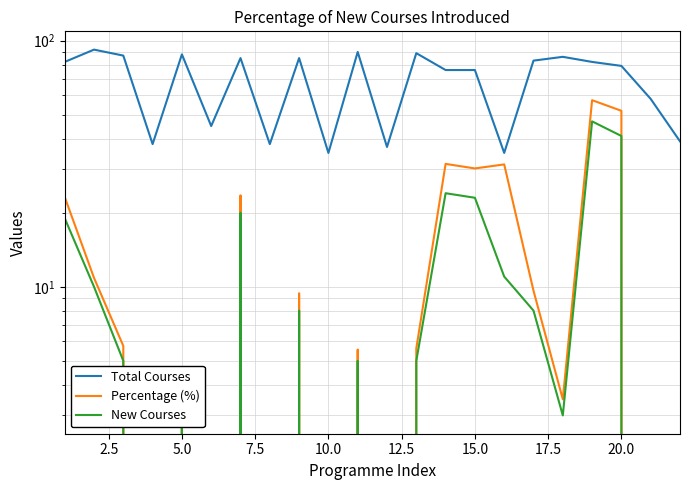

How many interior local valleys does the Percentage (%) series have?

7